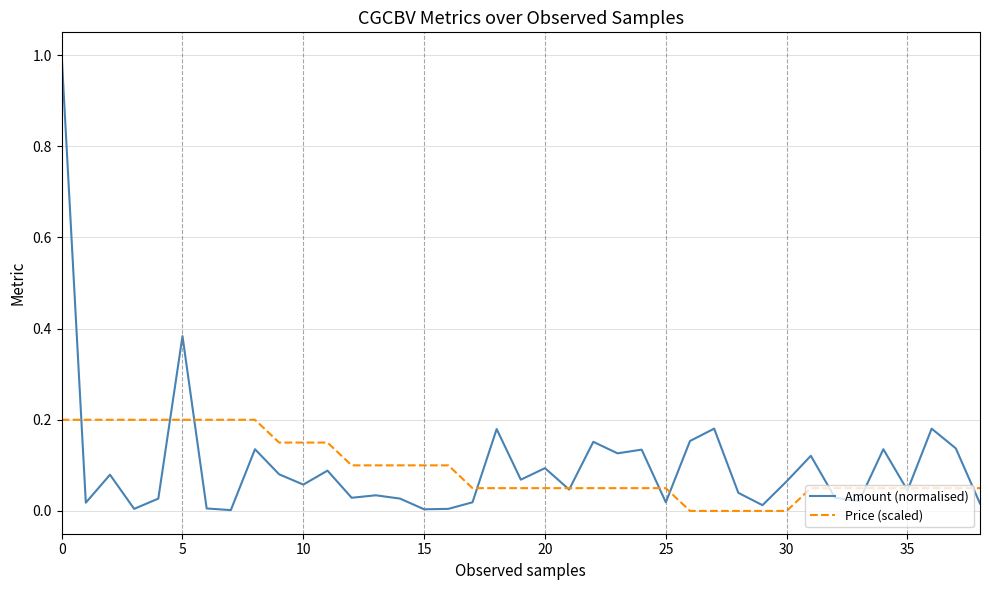

Count the number of data series in this chart.

2